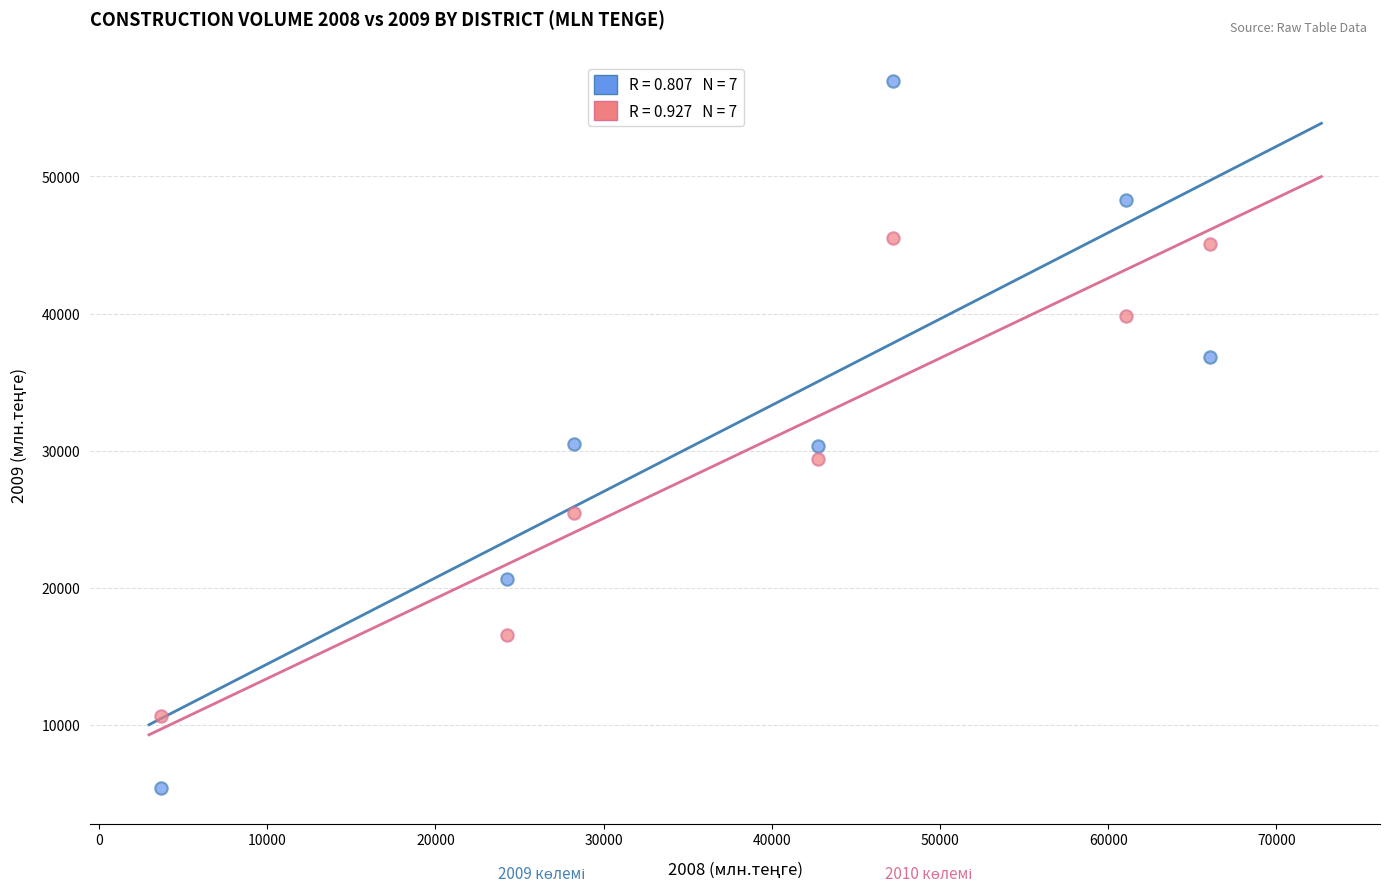

Across all data points, what is the range of X values (max minus min)?

62358.2